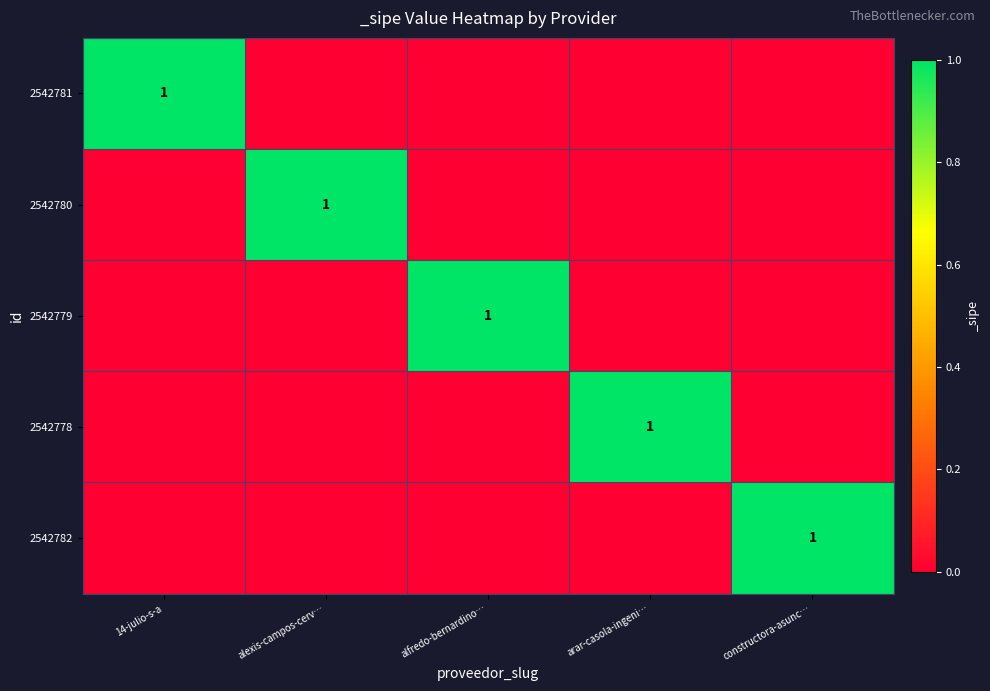

At which label is 2542779 closest to 0?

14-julio-s-a